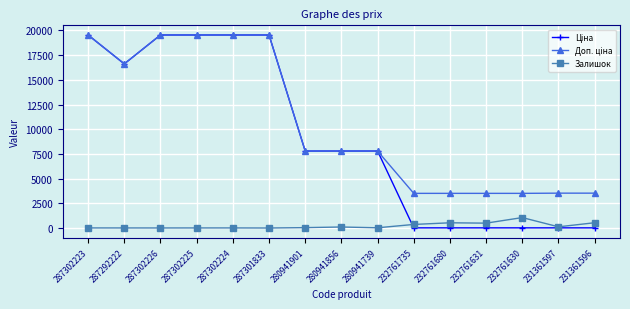

At how many categories does at least one series exceed 2124?

15